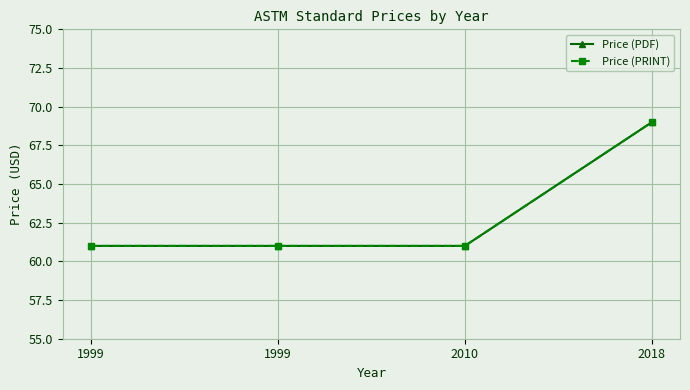

How many lines are shown in the chart?

2